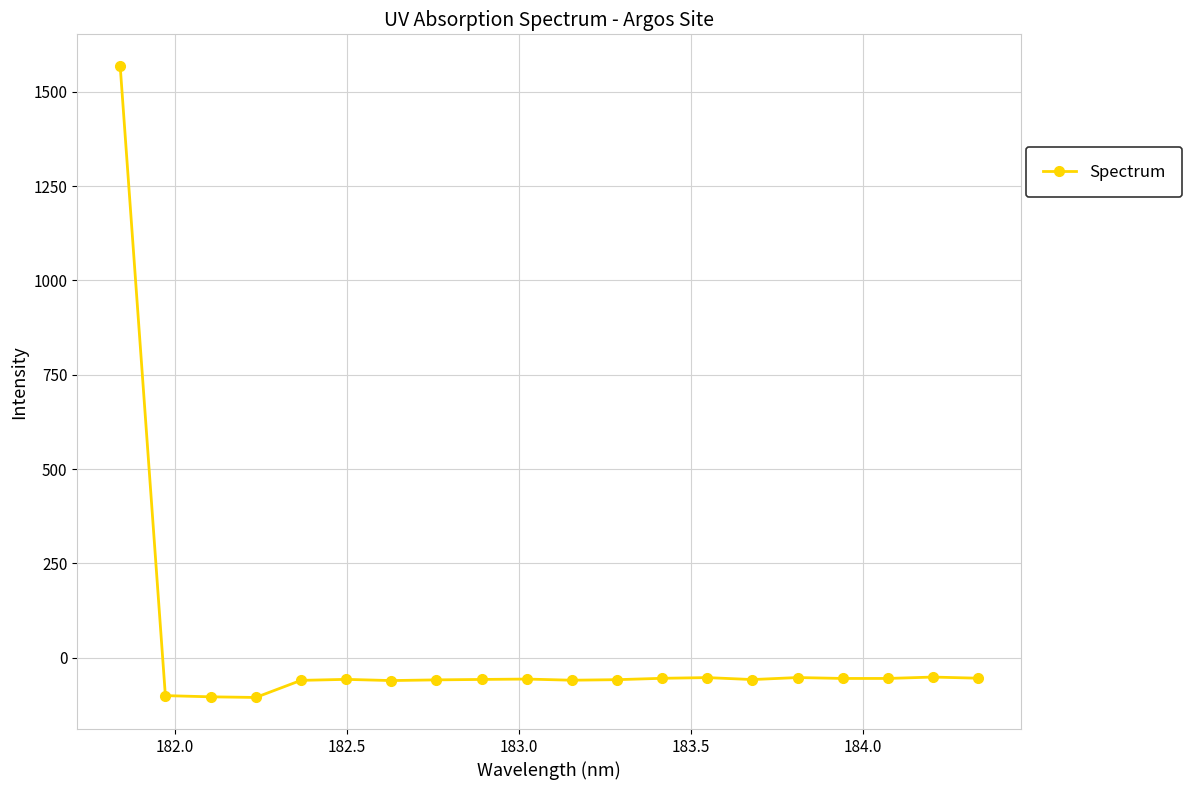

True or false: there are more than 2 points higher than both neighbors.

True